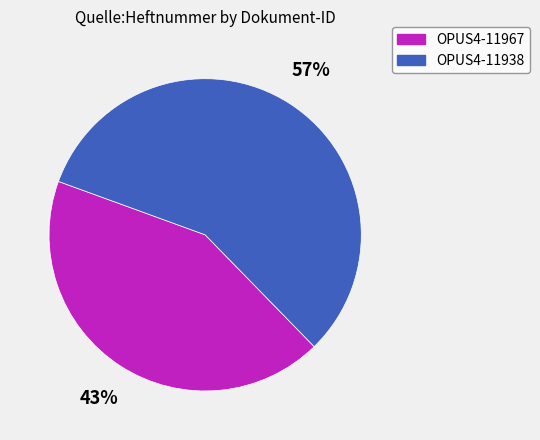

Count the number of slices in the pie.

2